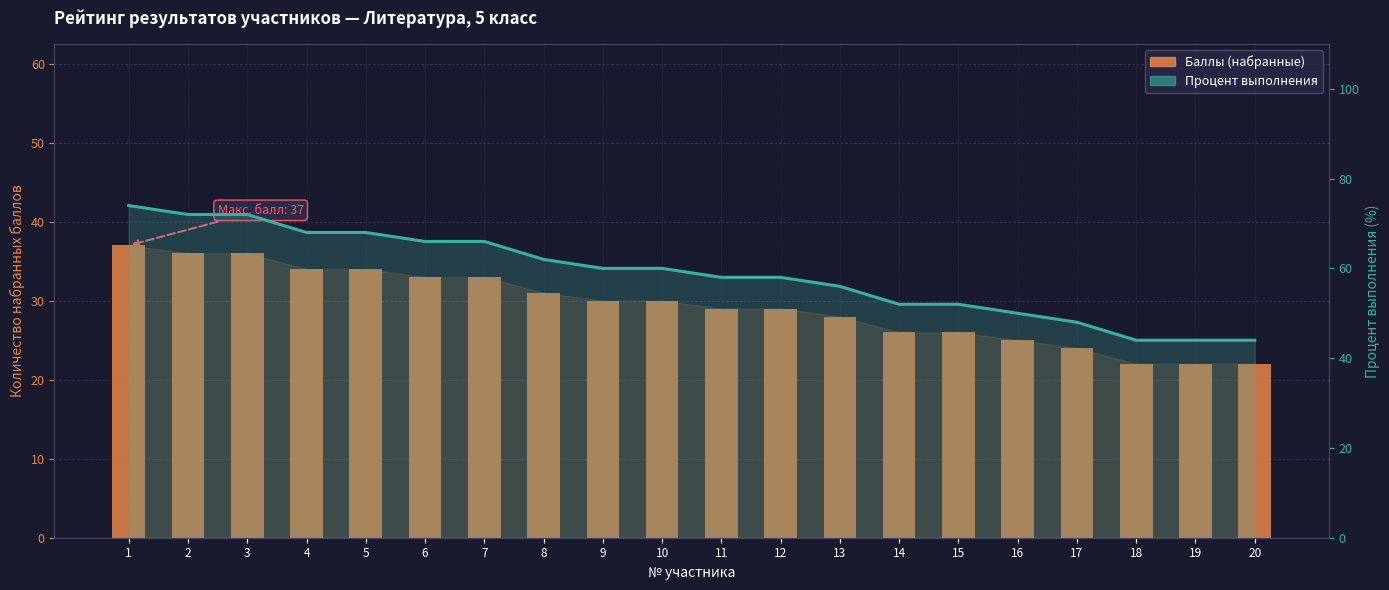

How many data points in Процент выполнения are less than 60?

10